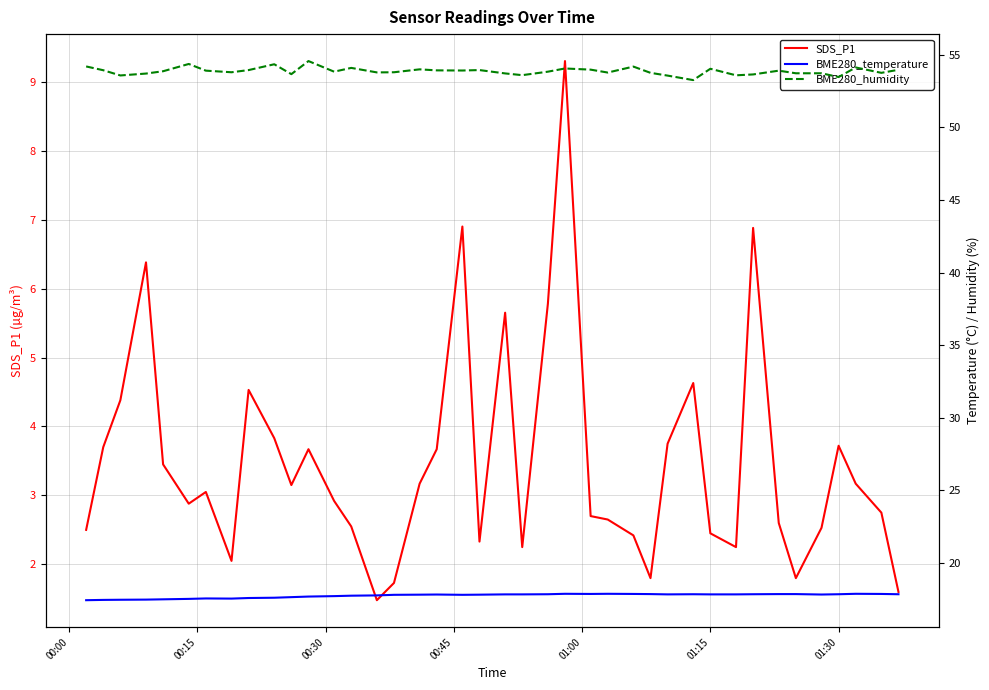

Rank the series by their average value, from lowest to highest.

SDS_P1, BME280_temperature, BME280_humidity